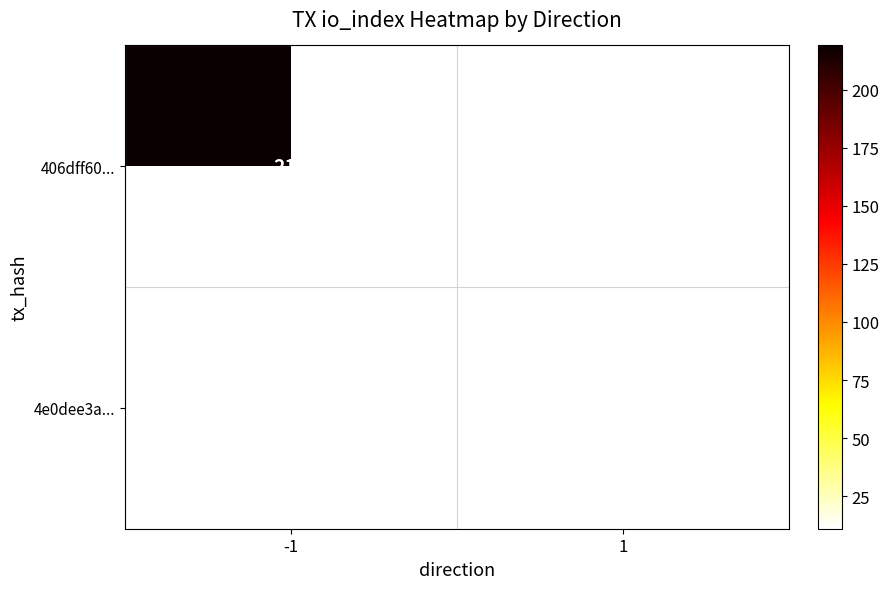

True or false: 406dff60... has a value of 219 at -1.

True